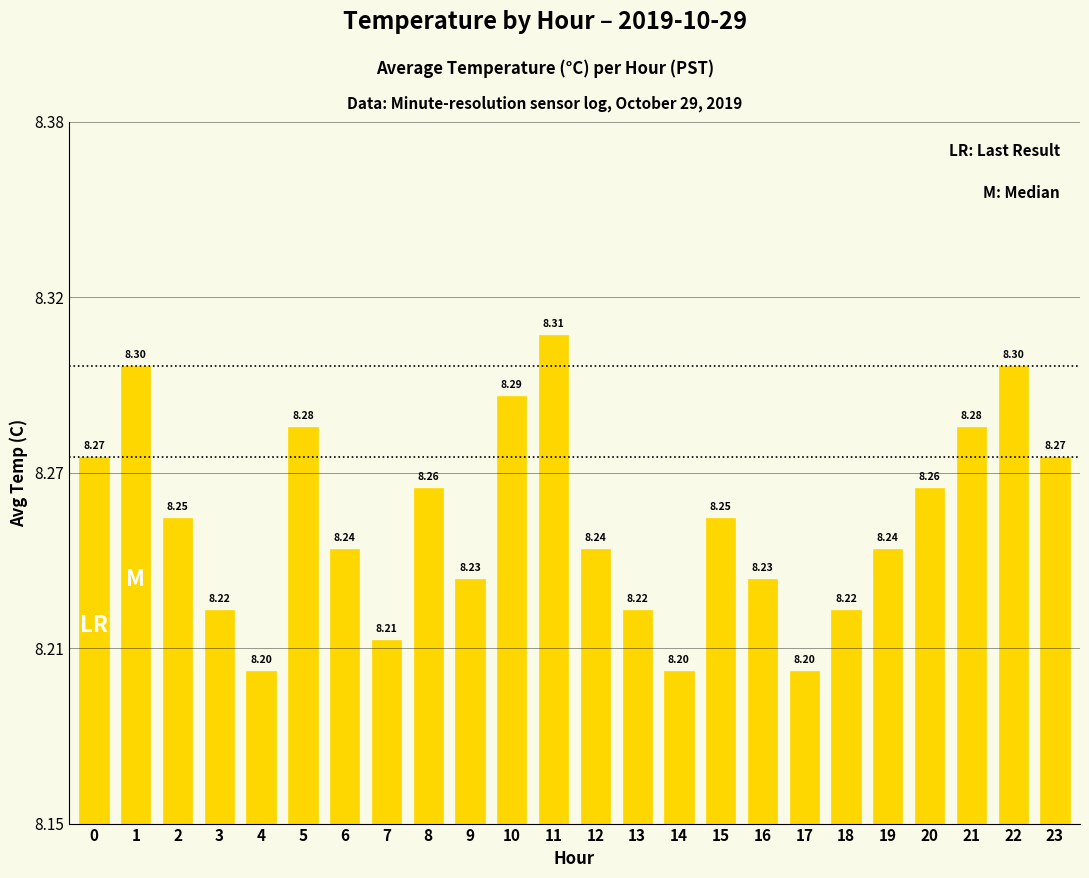

What is the value of the 6th bar from the left?

8.3